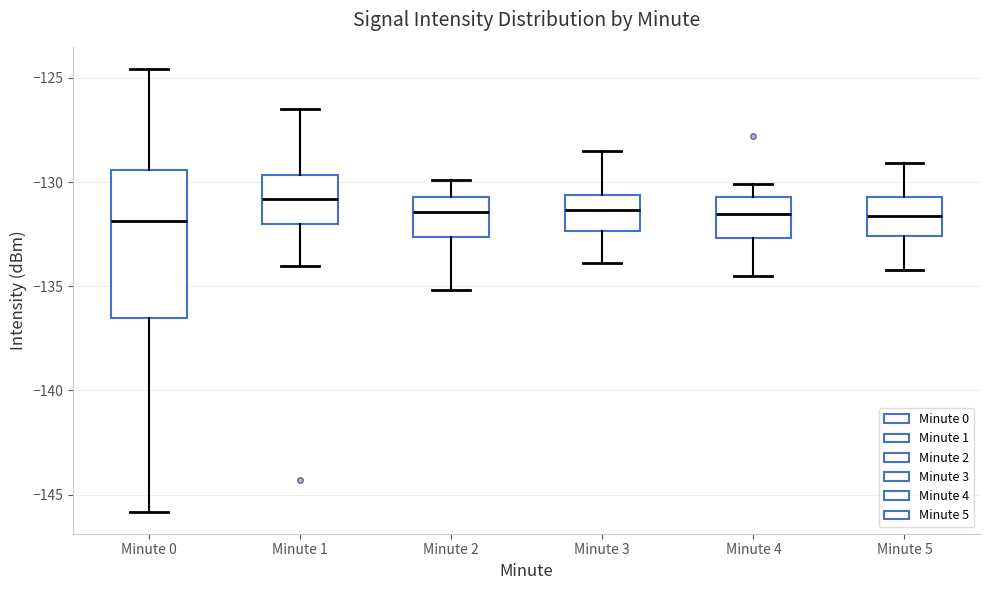

Reading left to right, read every box against the y-axis: the position of its median line, the range the box covers, and the ends of its whiskers. The values are not printed on the chart, so give them approximately, as read against the axis.

Minute 0: median -132.0, box -136.5 to -129.5, whiskers -146.0 to -124.5
Minute 1: median -131.0, box -132.0 to -129.5, whiskers -134.0 to -126.5
Minute 2: median -131.5, box -132.5 to -130.5, whiskers -135.0 to -130.0
Minute 3: median -131.5, box -132.5 to -130.5, whiskers -134.0 to -128.5
Minute 4: median -131.5, box -132.5 to -130.5, whiskers -134.5 to -130.0
Minute 5: median -131.5, box -132.5 to -130.5, whiskers -134.0 to -129.0